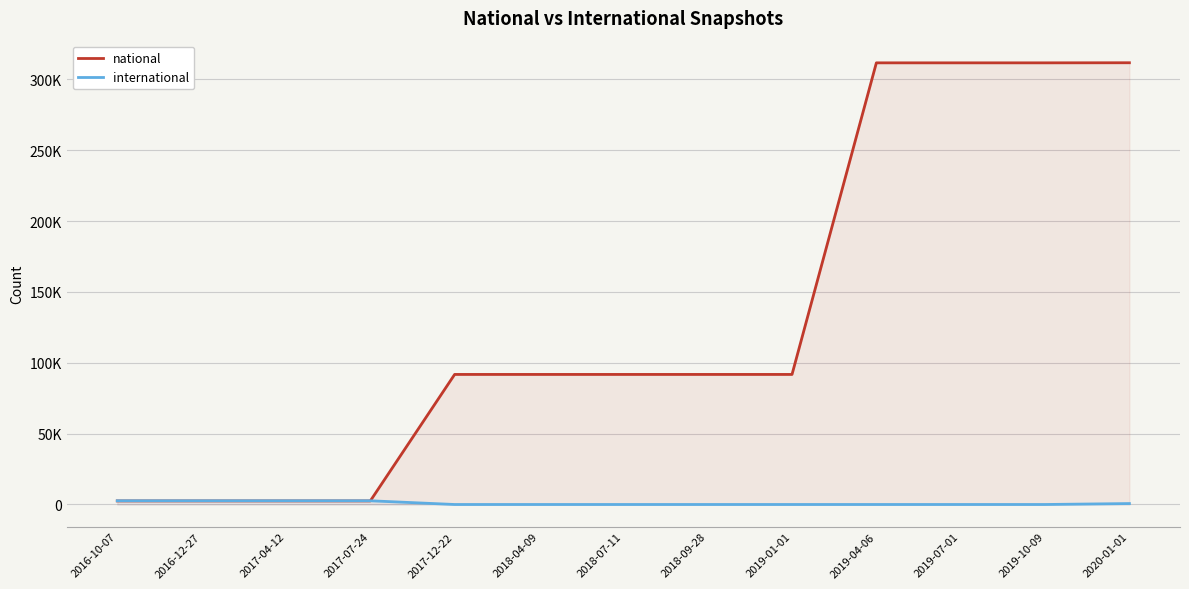

True or false: international has a value of 0 at 2018-09-28.

True